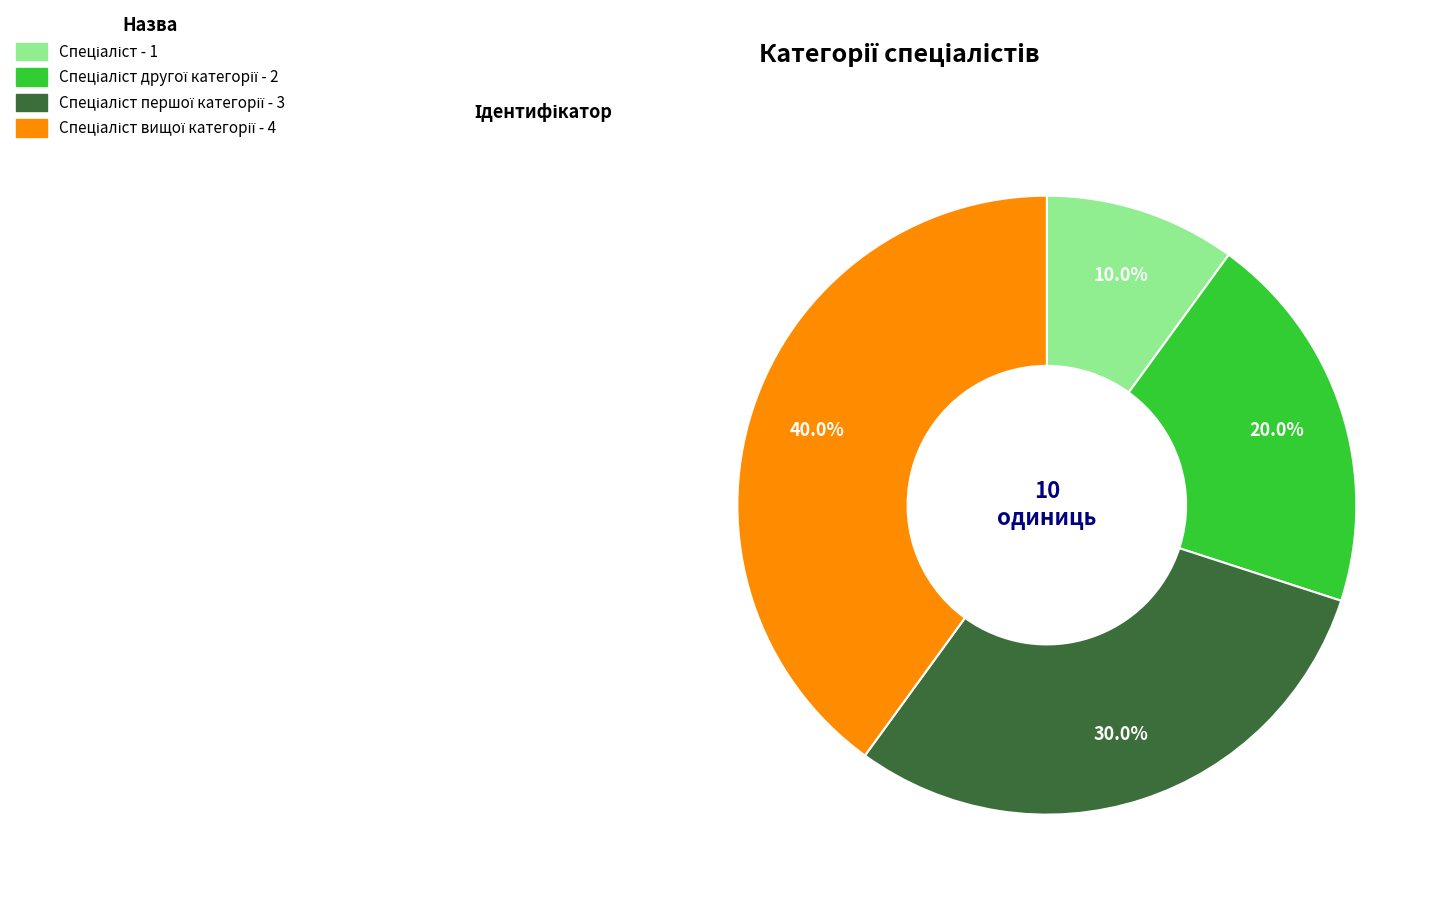

Is there any slice that represents more than half of the pie?

No